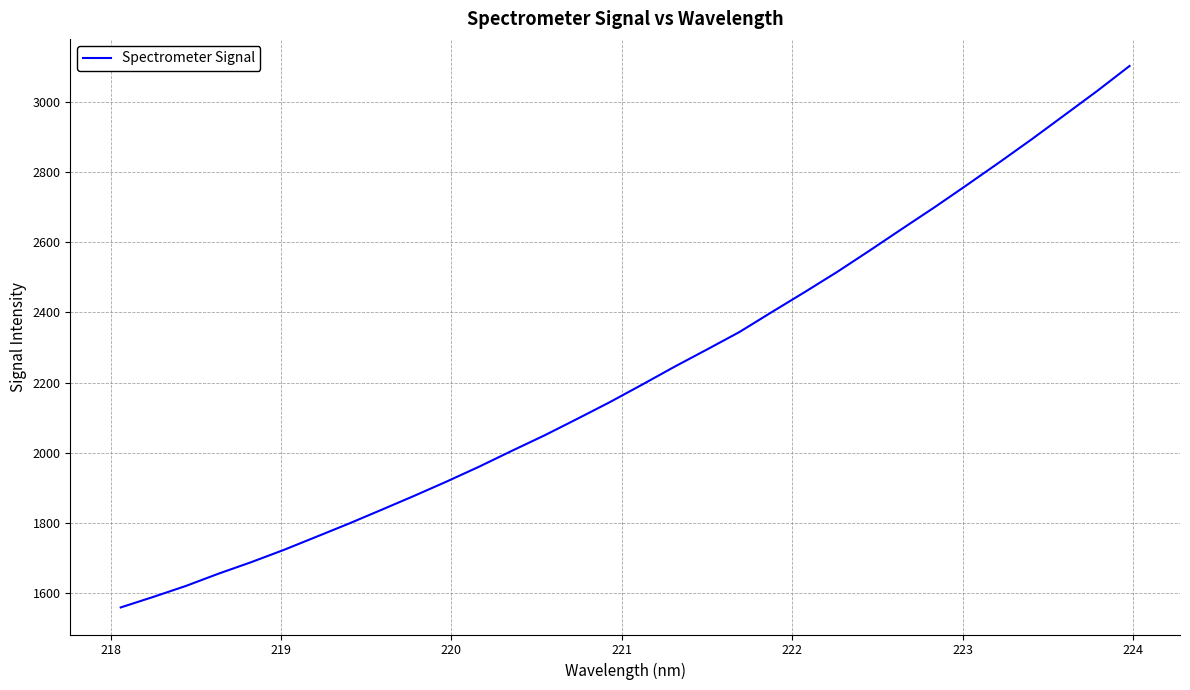

What is the difference between the maximum and minimum values?

1544.5